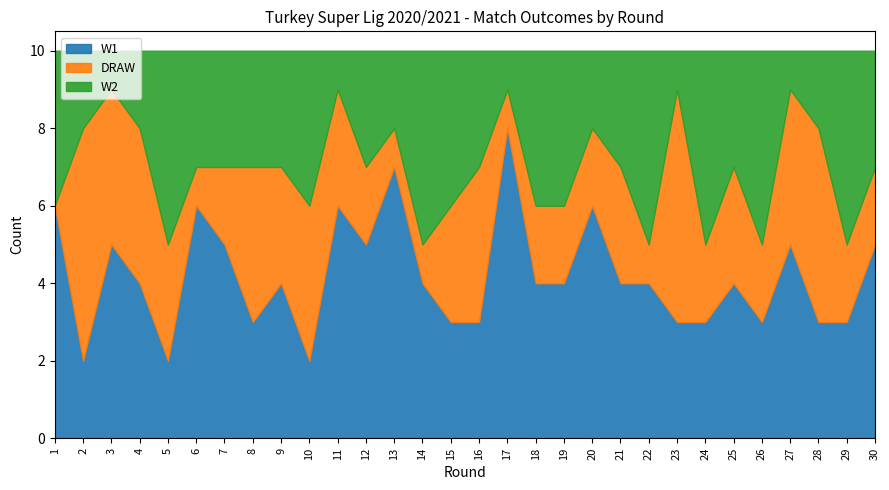

Where do DRAW and W1 first cross each other?

1 and 2